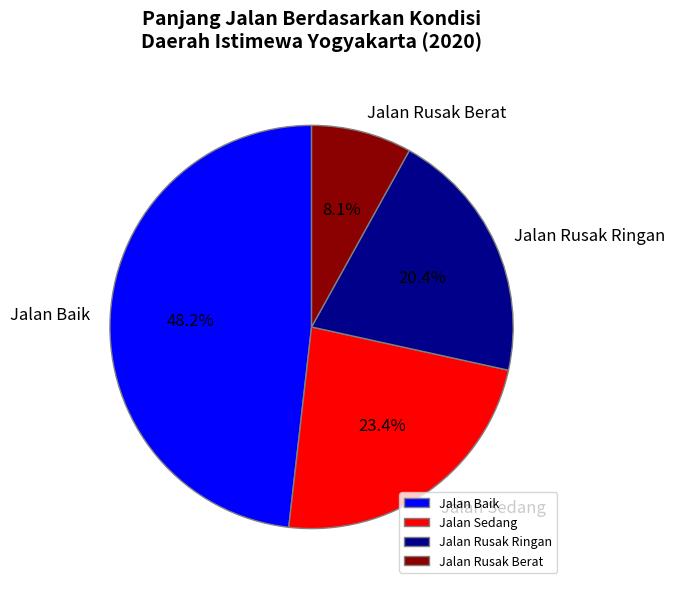

To the nearest percent, what is the average slice percentage?

25%